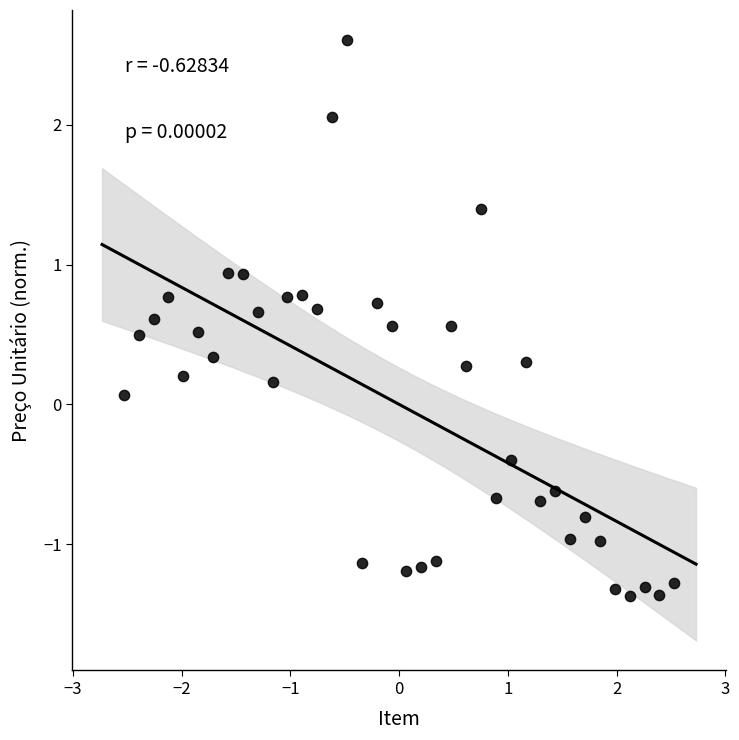

What is the range of X values (max minus min)?

5.1